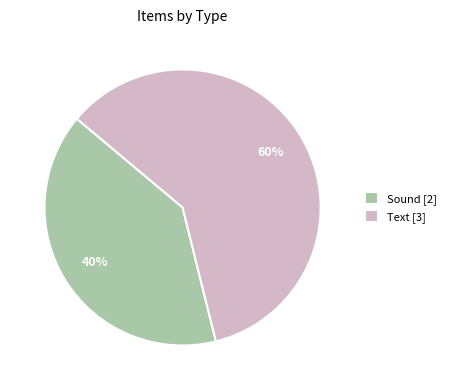

Approximately how many times larger is the value at Sound [2] compared to Text [3]?

0.7